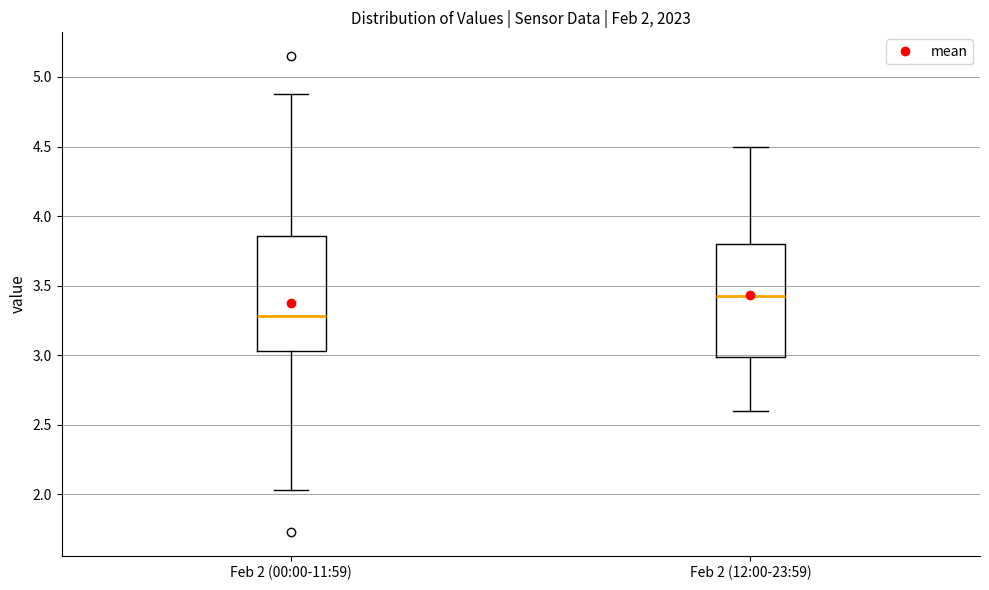

Which box's median line is the highest?

Feb 2 (12:00-23:59)